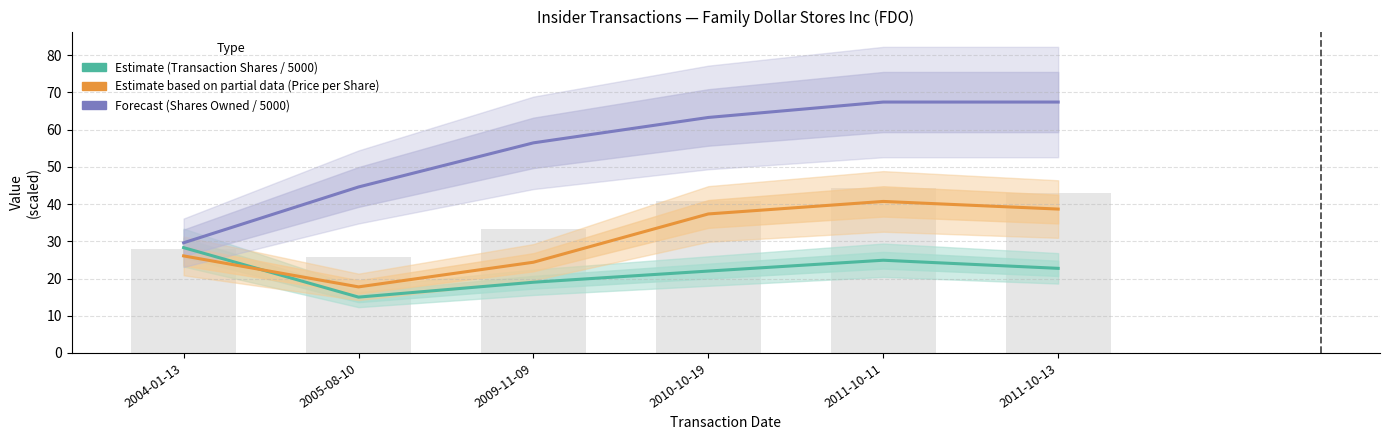

Reading left to right, list all the values displayed in this chart.

Estimate (Transaction Shares / 5000): 2004-01-13=28.3	2005-08-10=15.0	2009-11-09=19.0	2010-10-19=22.0	2011-10-11=24.9	2011-10-13=22.7
Estimate based on partial data (Price per Share): 2004-01-13=26.1	2005-08-10=17.8	2009-11-09=24.4	2010-10-19=37.4	2011-10-11=40.7	2011-10-13=38.7
Forecast (Shares Owned Following Txn / 5000): 2004-01-13=29.6	2005-08-10=44.6	2009-11-09=56.5	2010-10-19=63.3	2011-10-11=67.4	2011-10-13=67.4